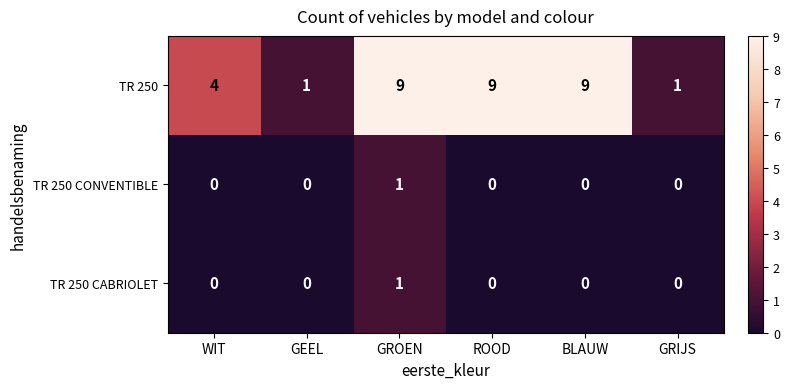

What is the difference between the highest and lowest values at BLAUW?

9